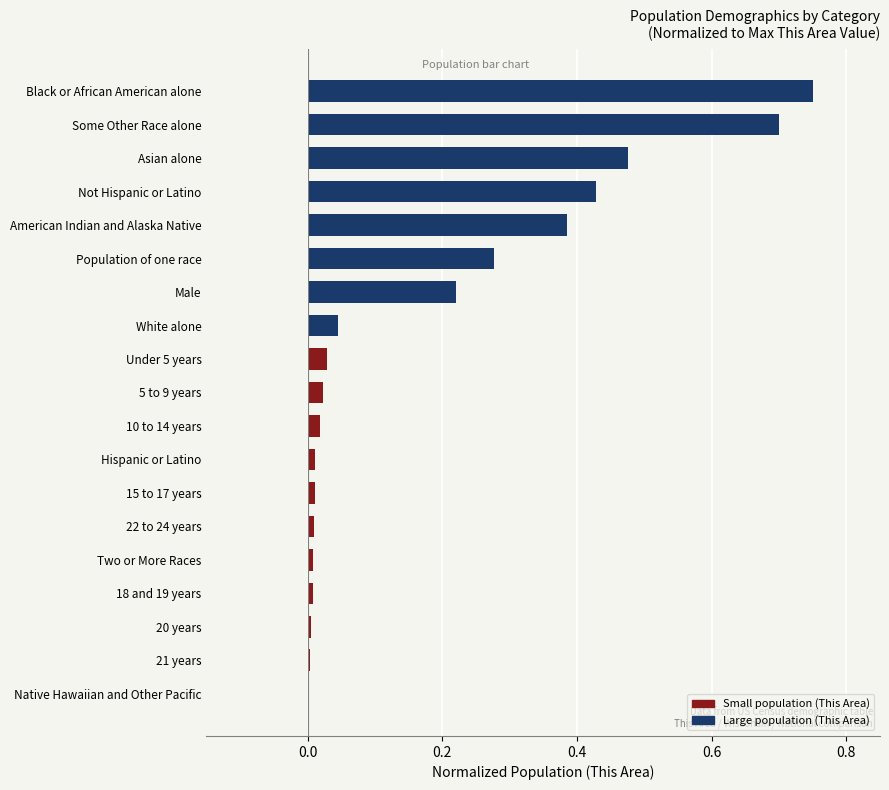

Which label corresponds to the largest value in the chart?

Black or African American alone